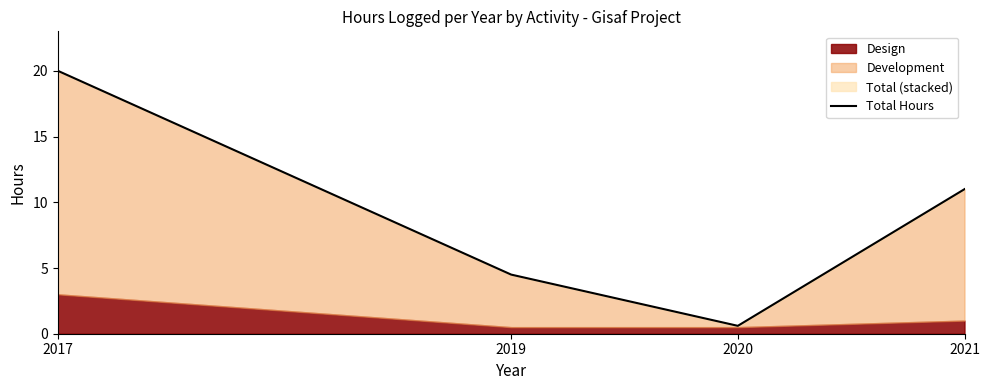

What is the maximum value shown in the chart?

20.0